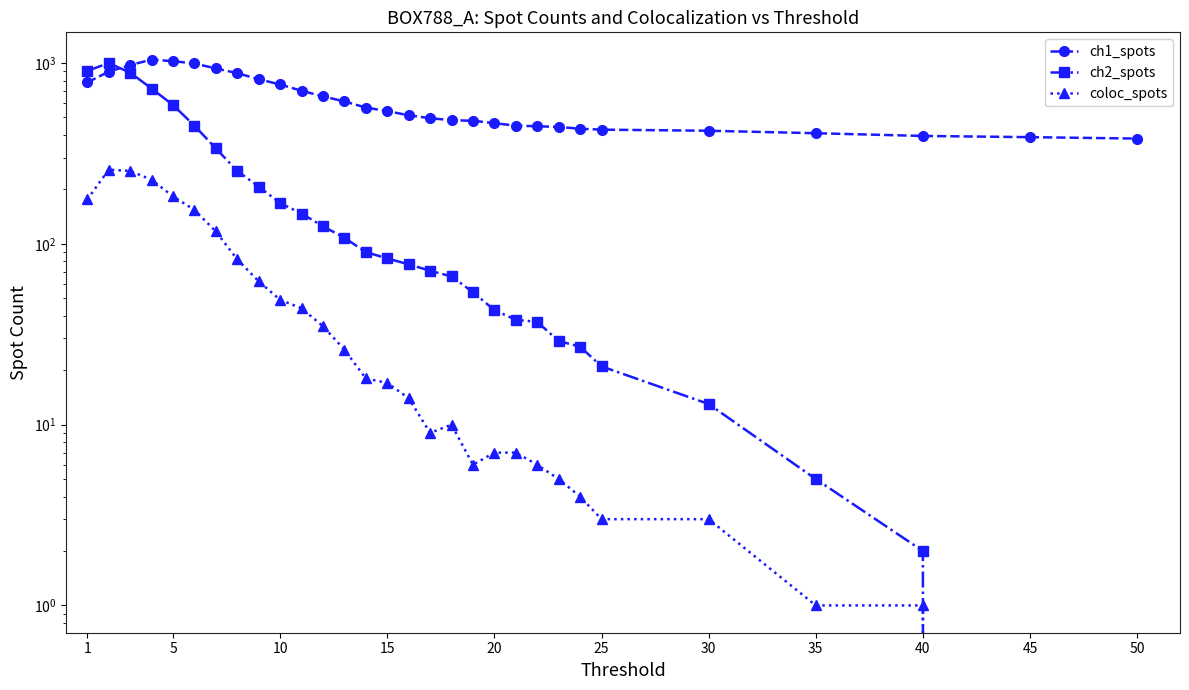

Does the chart display data point markers on the line(s)?

Yes